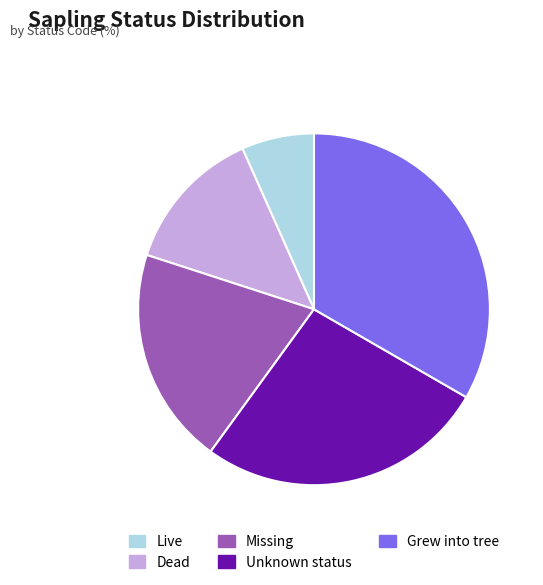

How many segments does this pie chart have?

5